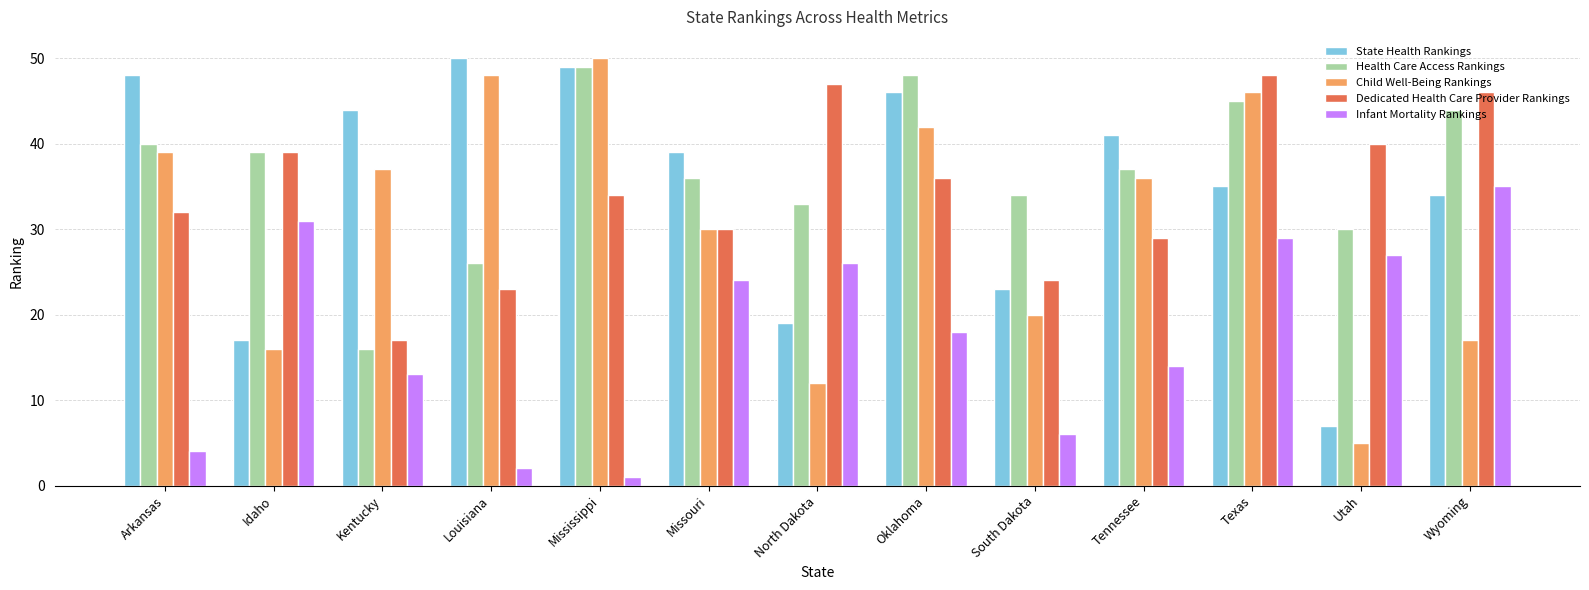

Which series has the widest spread of values?

Child Well-Being Rankings